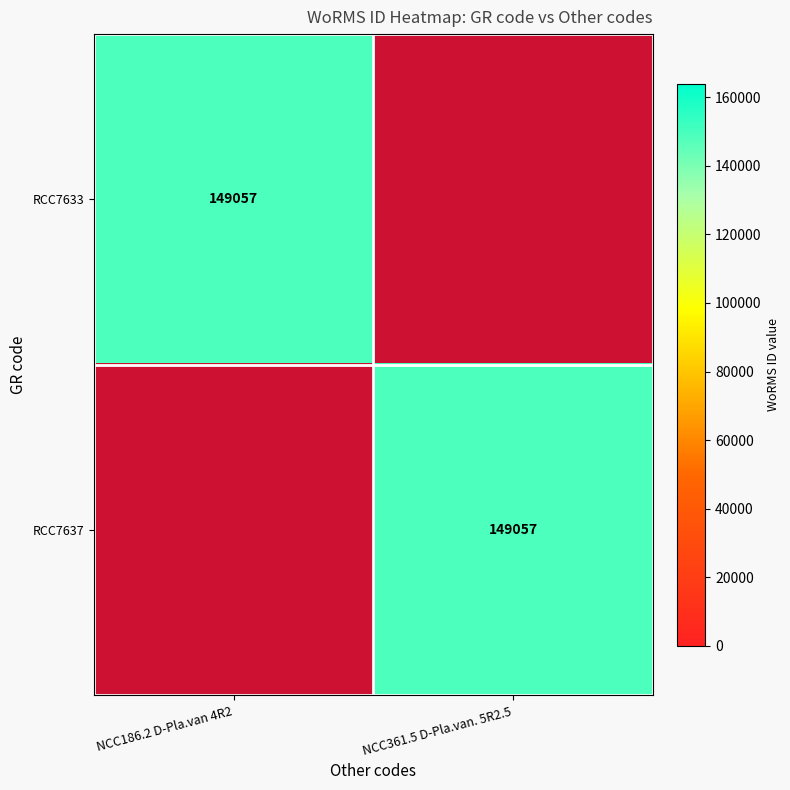

The RCC7633 series shows 259431 at NCC186.2 D-Pla.van 4R2. True or false?

False